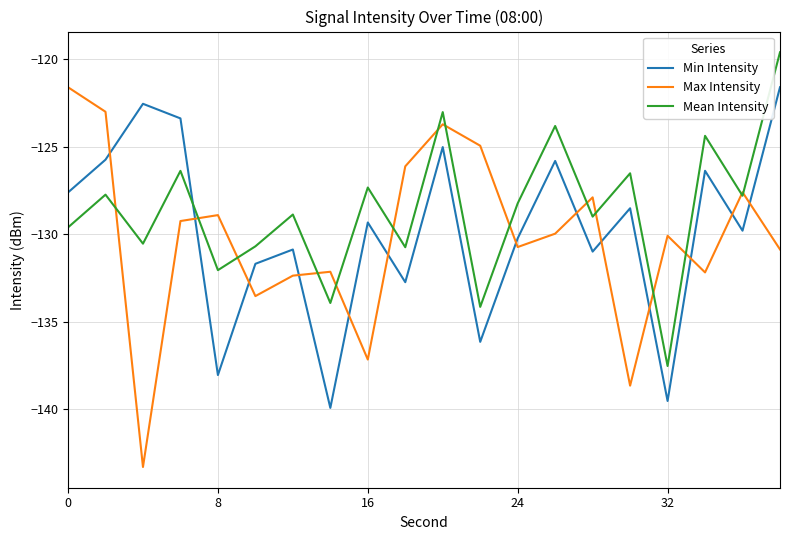

How many series are shown in this chart?

3